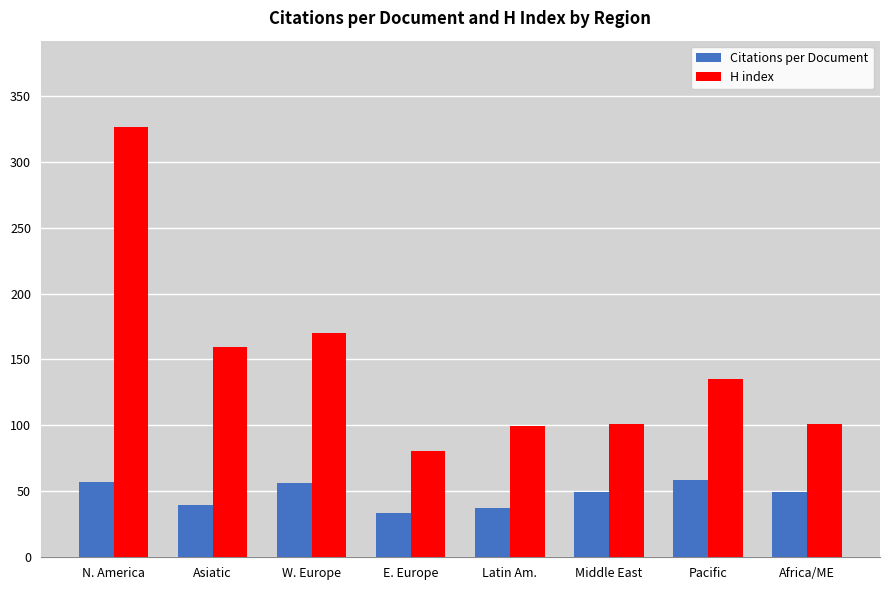

Are the bars horizontal?

No